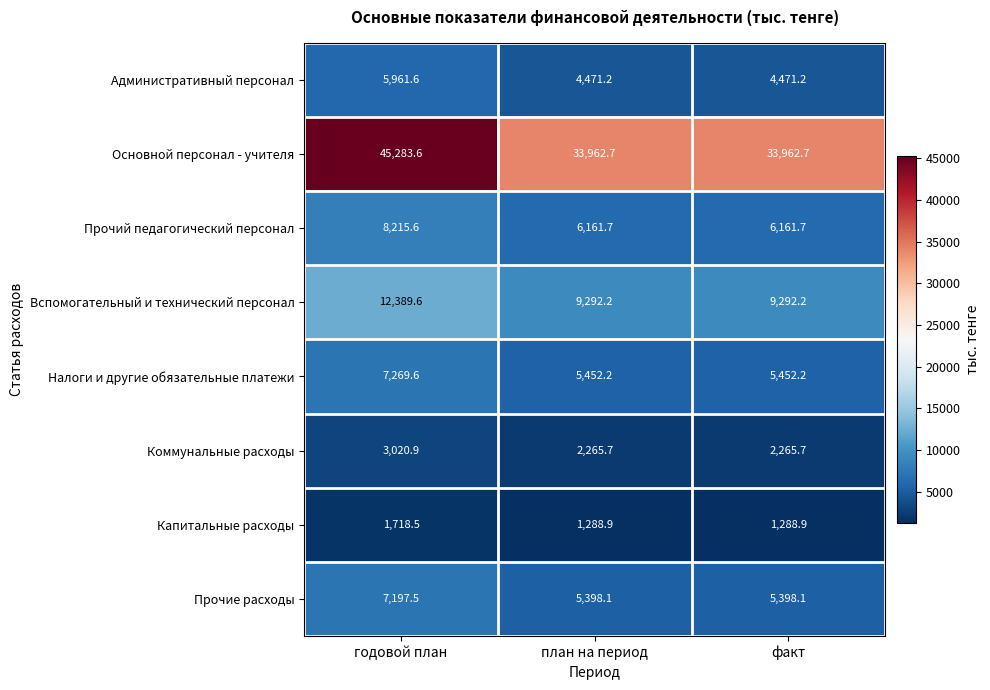

Is it true that Прочий педагогический персонал equals 1863.6 at план на период?

False